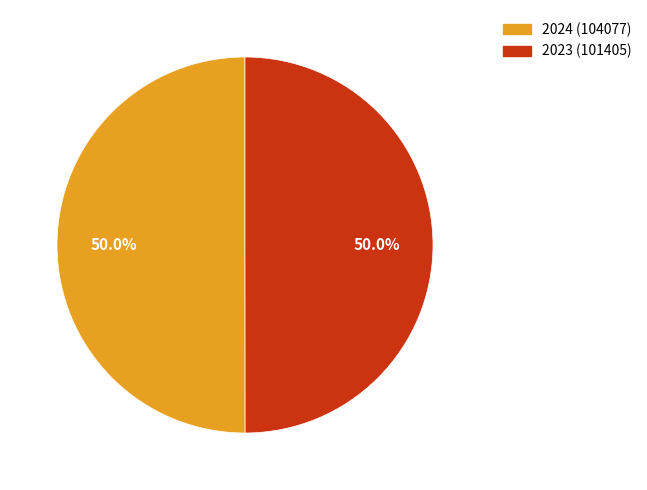

To the nearest percent, what is the difference between the largest and smallest slice percentages?

0%